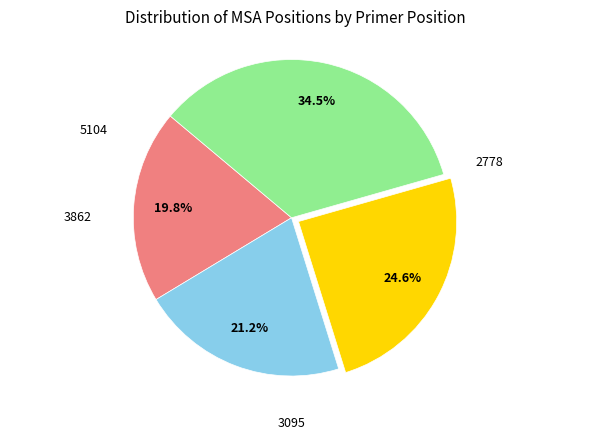

Does any single category account for the majority?

No